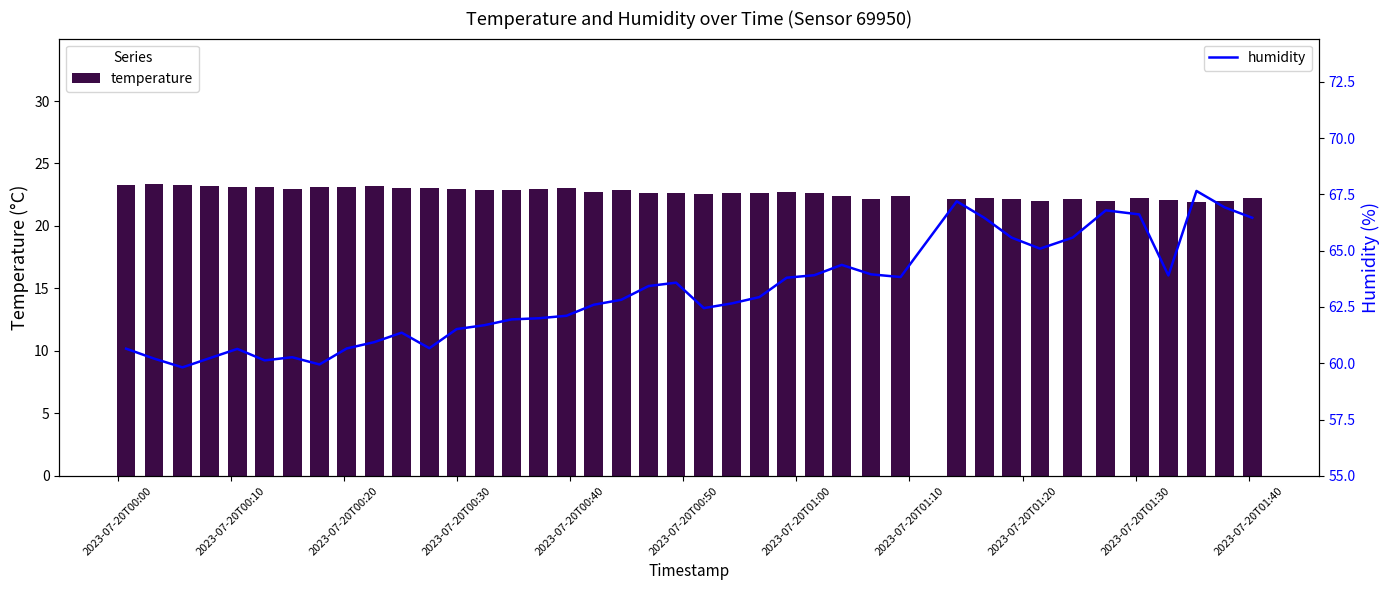

Rank the series by their maximum value, from lowest to highest.

temperature, humidity